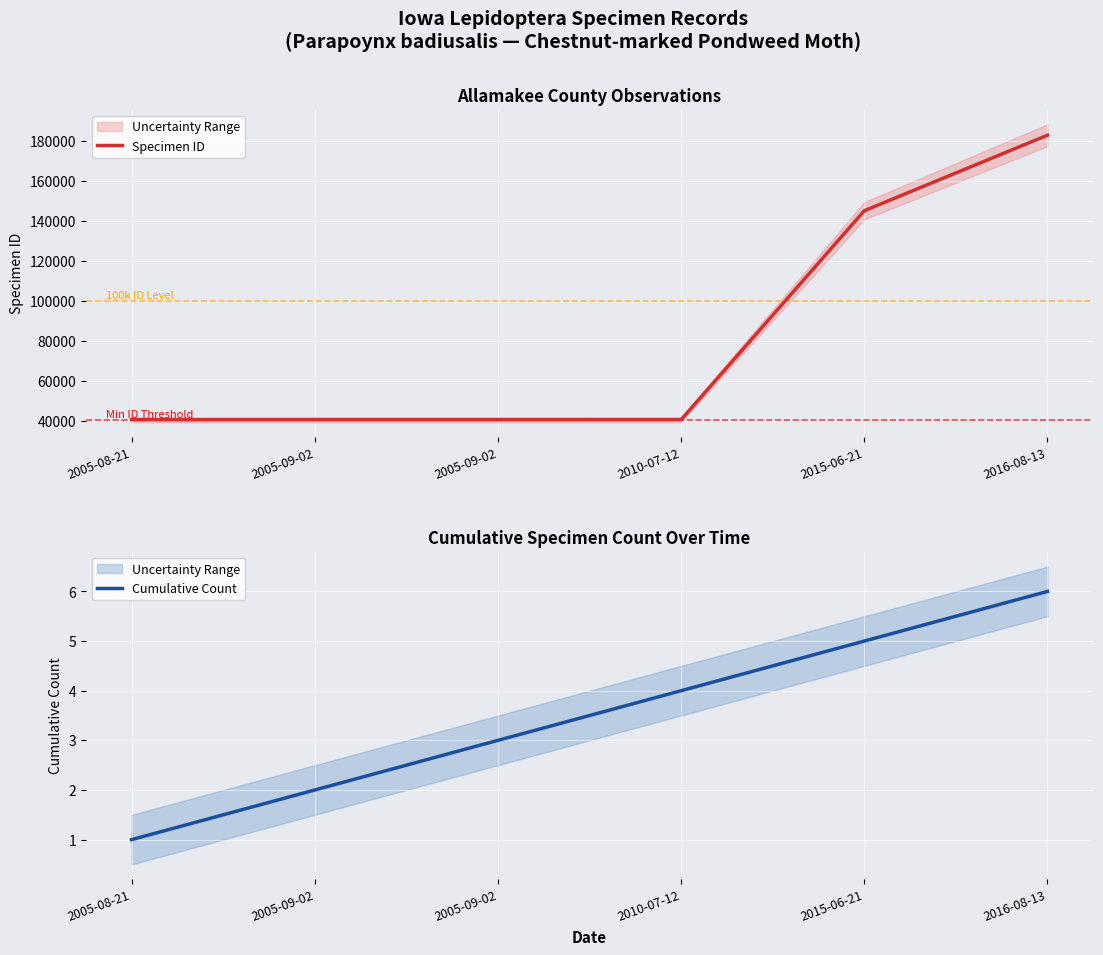

Which category has the highest value in the Cumulative Count series?

2016-08-13